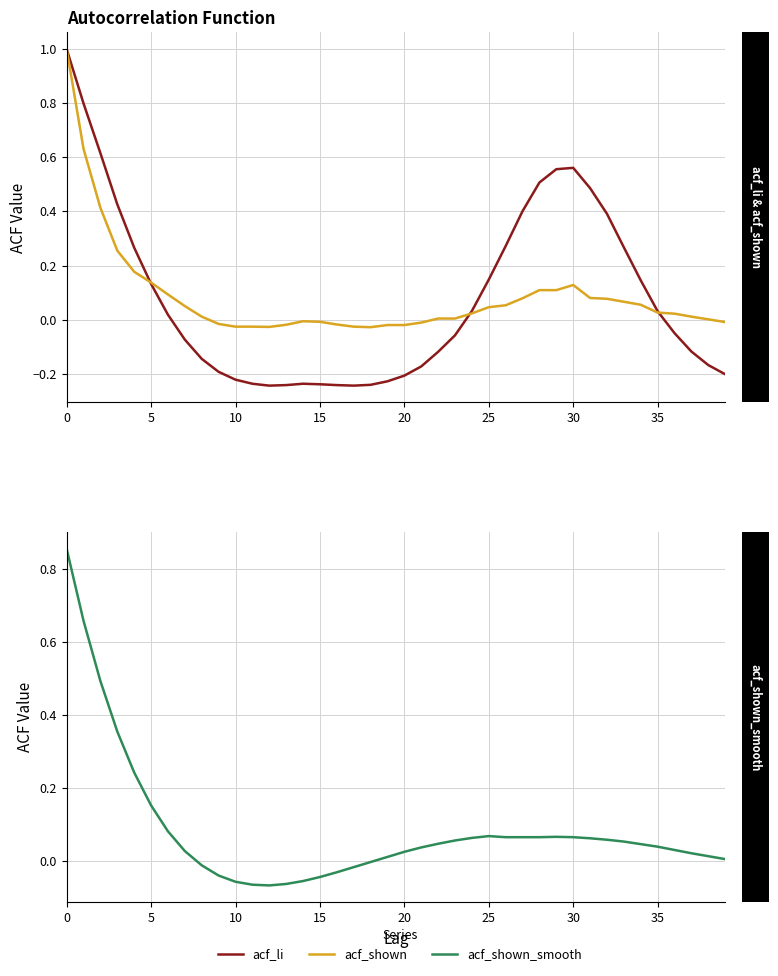

What is the difference between the acf_shown values at 20 and 30?

0.1